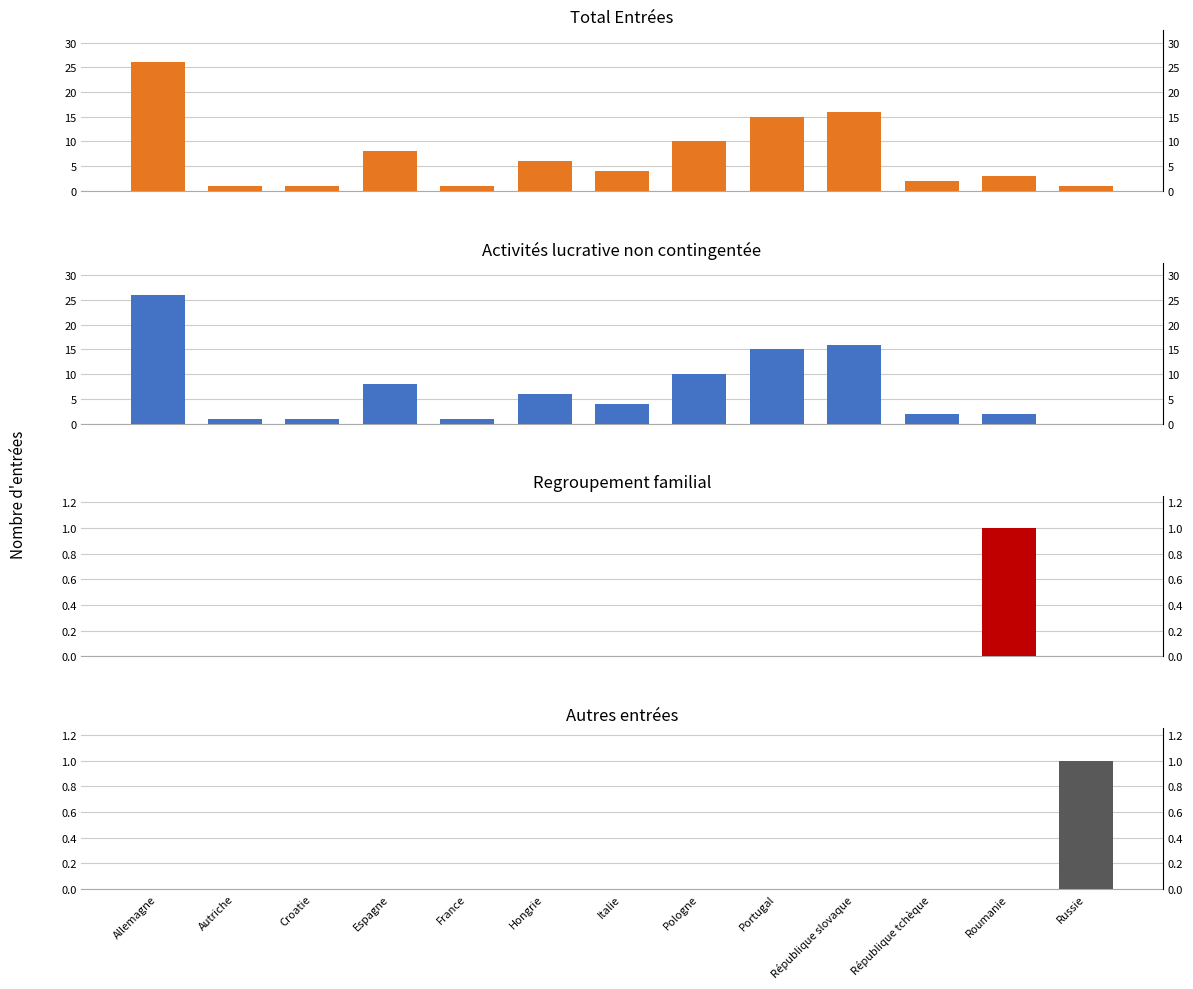

Which series has the widest spread of values?

Activités lucrative non contingentée